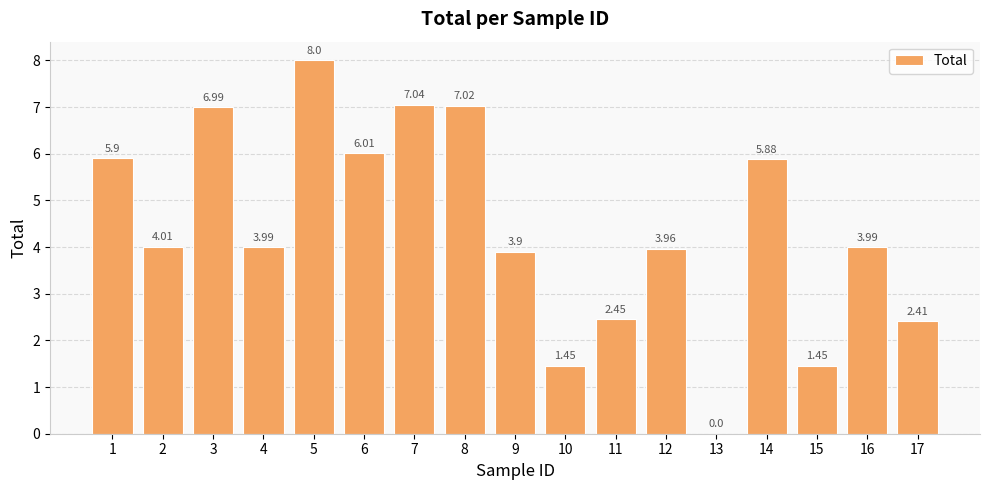

Are the bars horizontal?

No